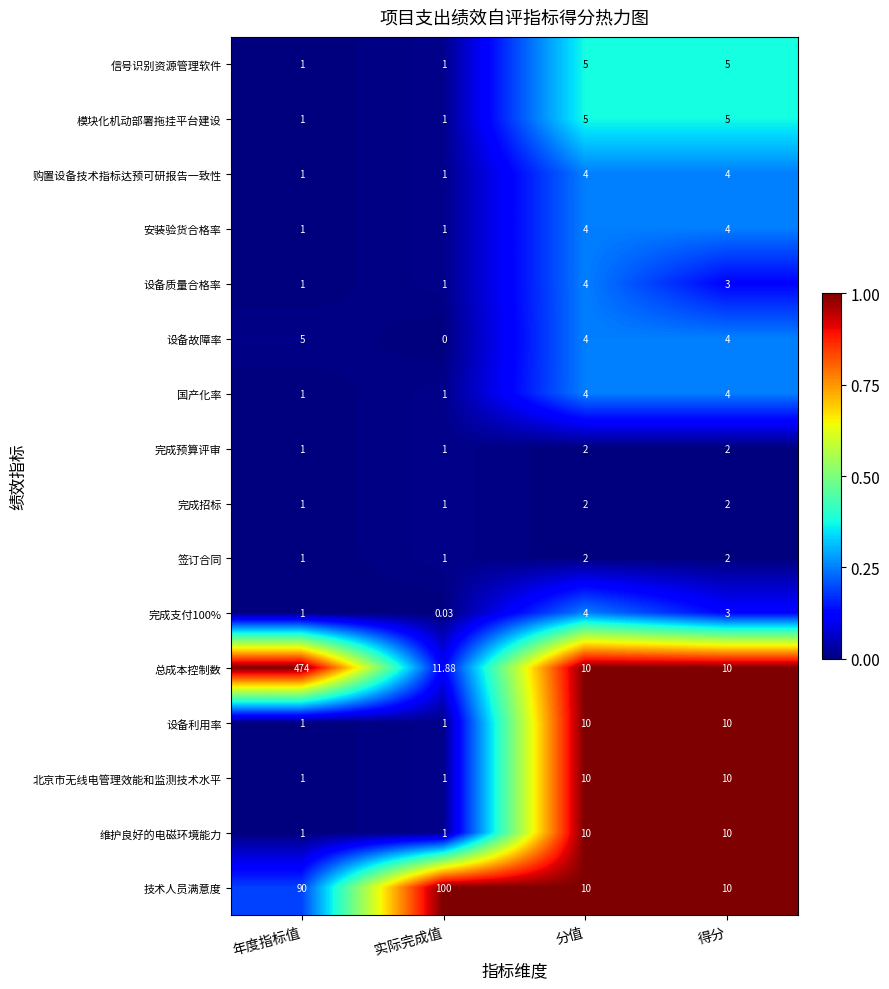

Which series changed the most between 年度指标值 and 得分?

总成本控制数